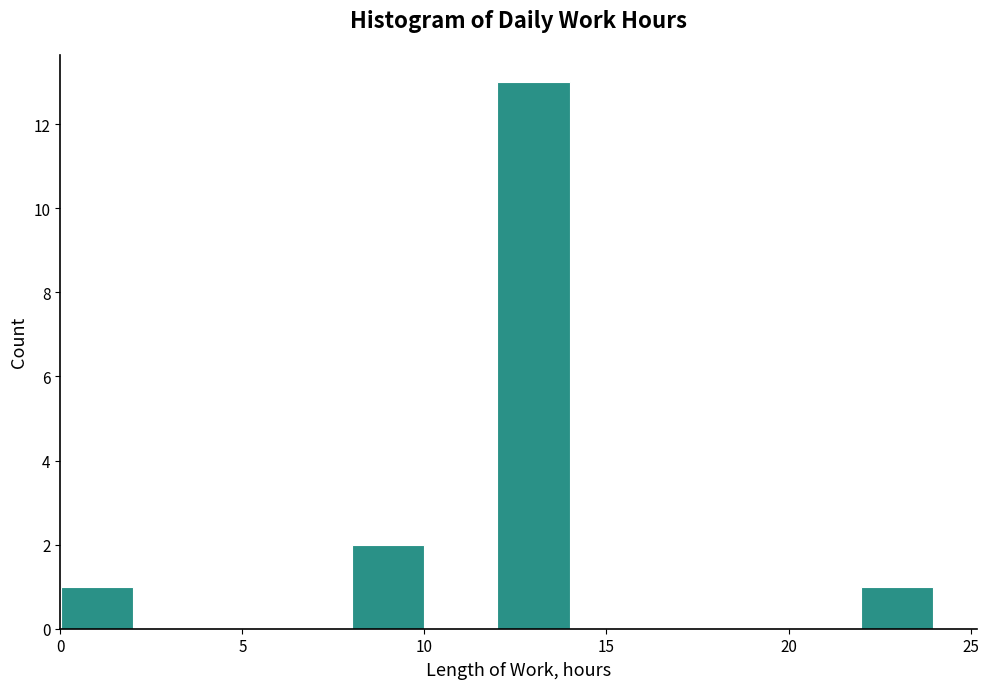

Around what value on the x-axis is the tallest bar? Give the approximate position of its centre, as read against the axis.

13.0